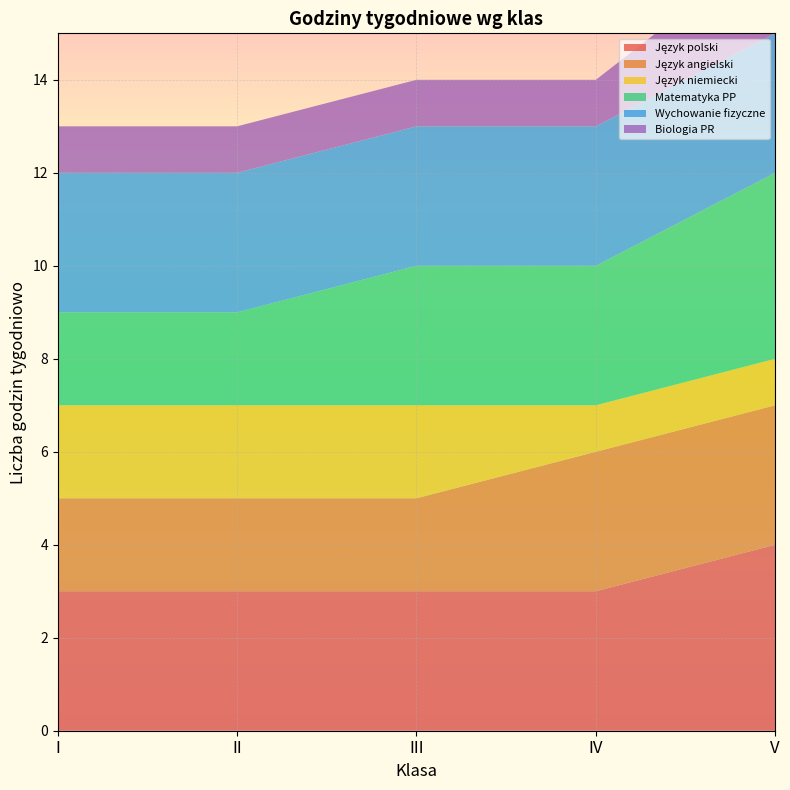

Reading left to right, extract all data points from this chart.

Język polski: I=3	II=3	III=3	IV=3	V=4
Język angielski: I=2	II=2	III=2	IV=3	V=3
Język niemiecki: I=2	II=2	III=2	IV=1	V=1
Matematyka PP: I=2	II=2	III=3	IV=3	V=4
Wychowanie fizyczne: I=3	II=3	III=3	IV=3	V=3
Biologia PR: I=1	II=1	III=1	IV=1	V=2